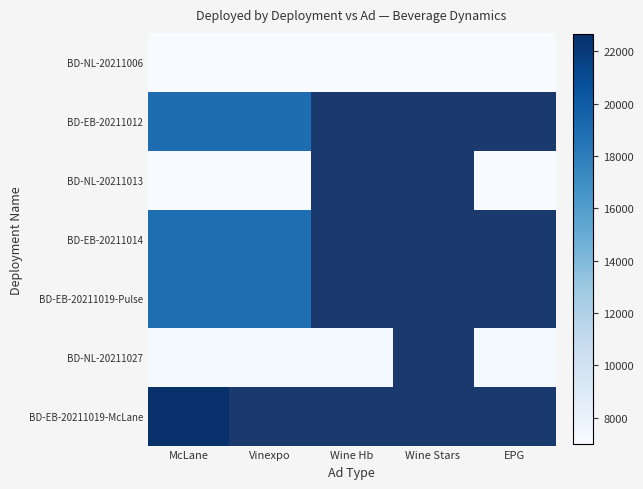

How many data points does each series have?

5